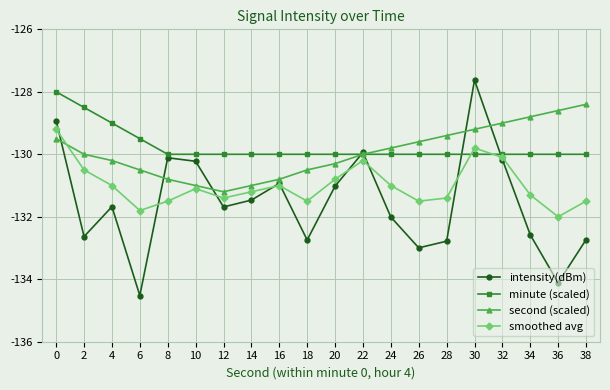

Which series has the largest total across all categories?

minute (scaled)